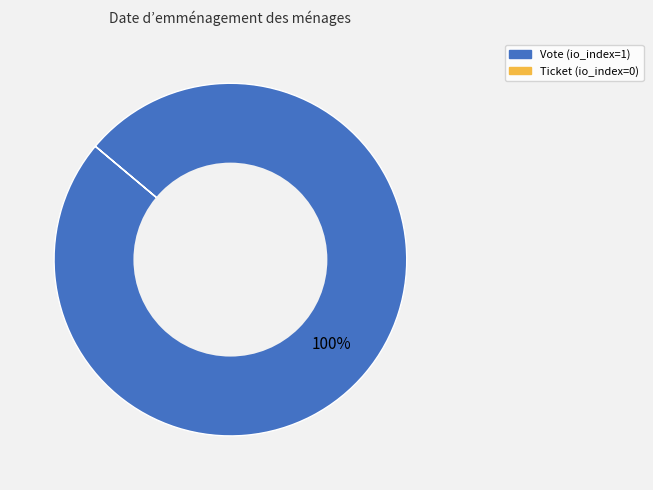

To the nearest percent, what is the difference between the largest and smallest slice percentages?

100%